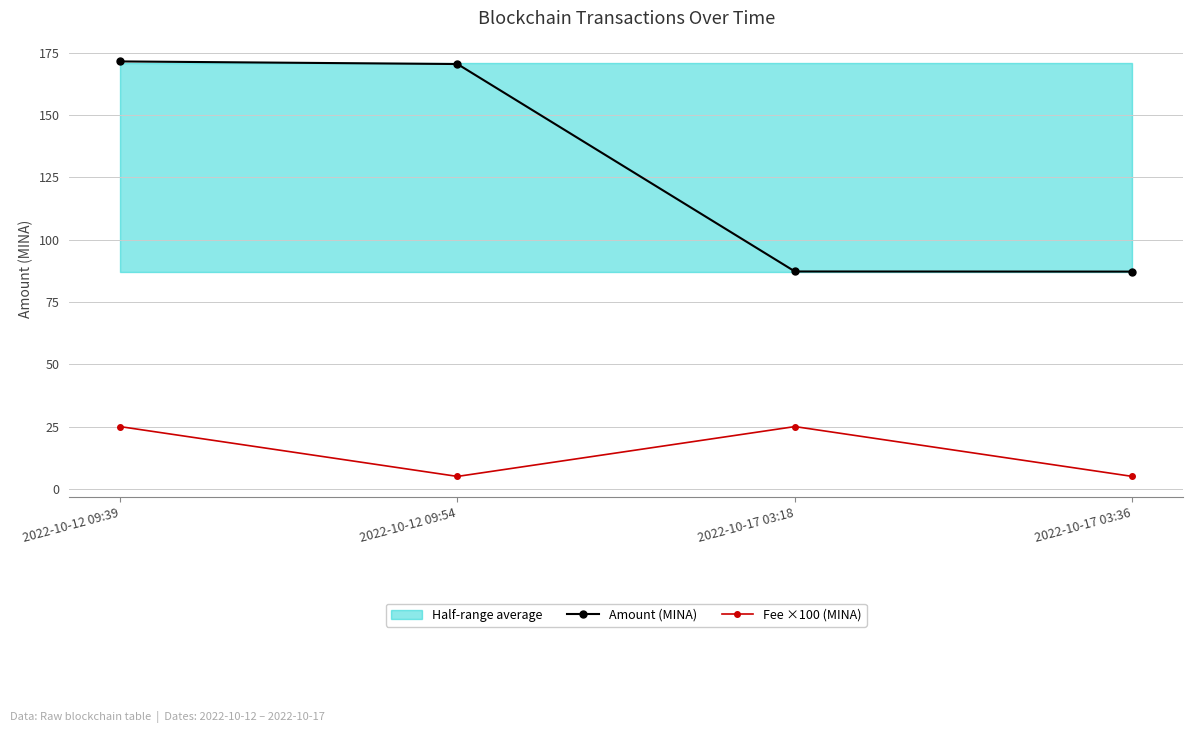

Rank the categories by Fee ×100 (MINA) value from lowest to highest.

2022-10-12 09:54, 2022-10-17 03:36, 2022-10-12 09:39, 2022-10-17 03:18